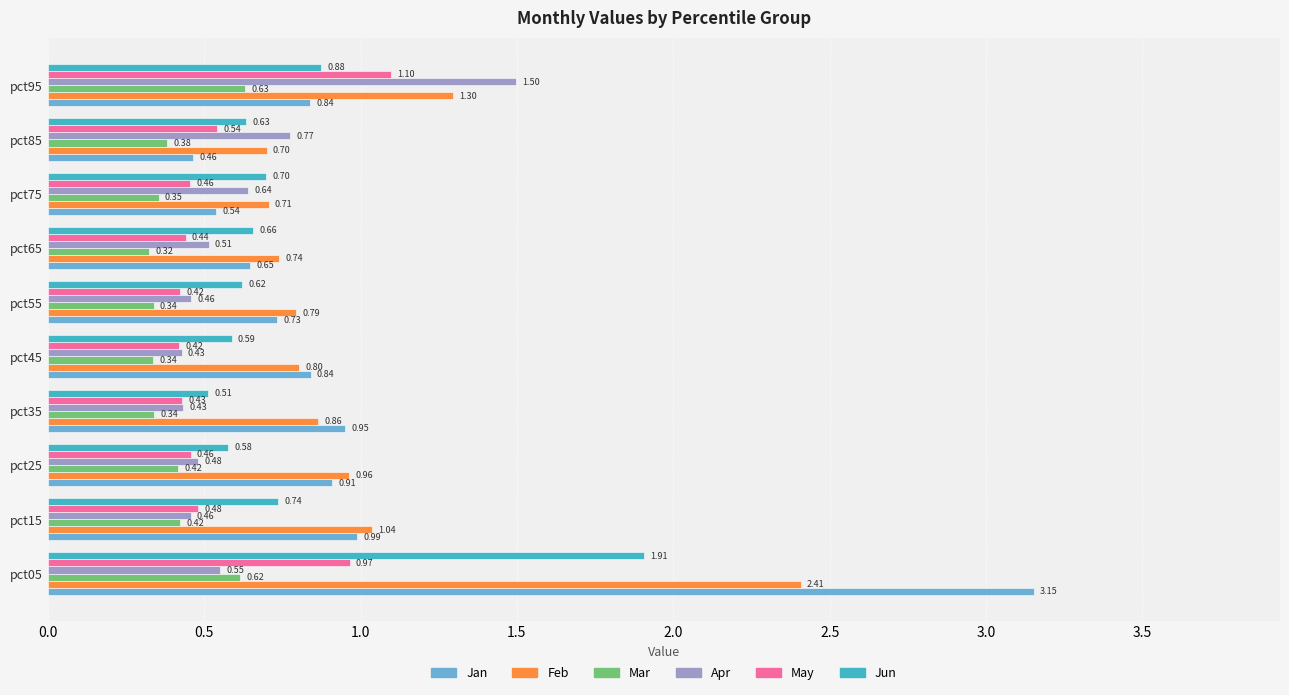

Between pct35 and pct55, which series saw the biggest shift?

Jan